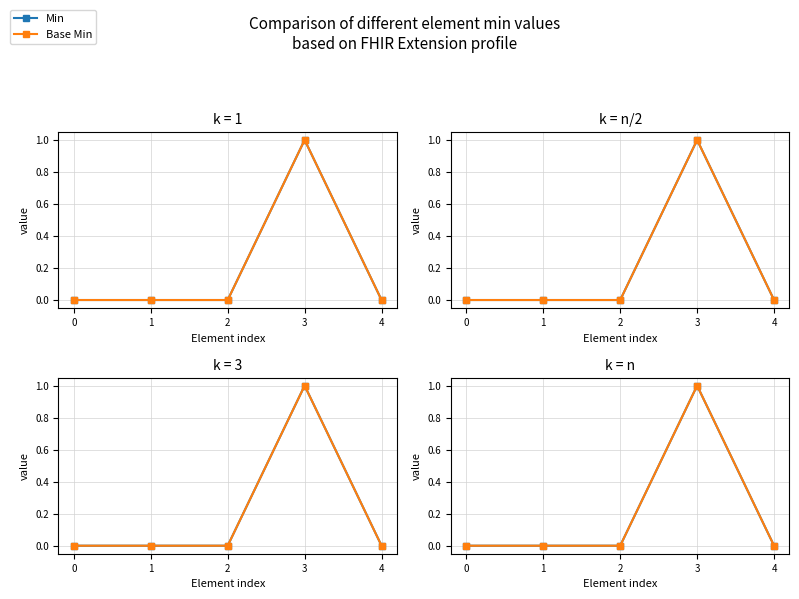

How many positive values does the Base Min series have?

1